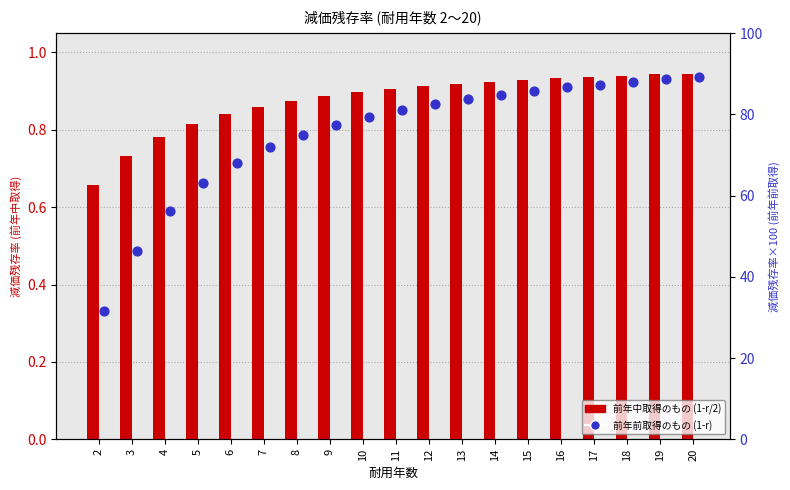

Which series has the largest total across all categories?

前年前取得のもの (1-r)